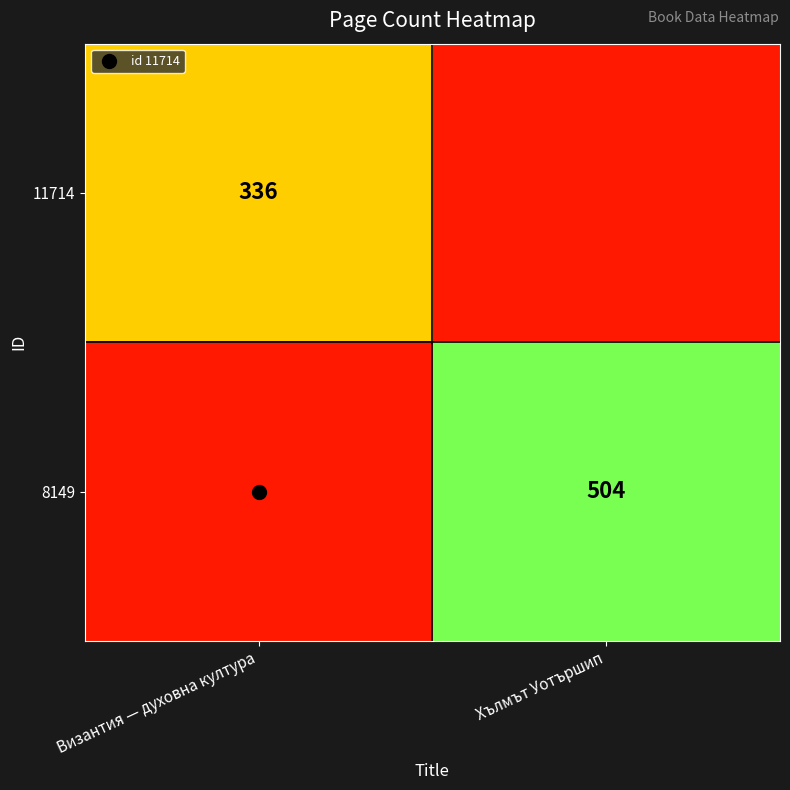

At which label does 8149 reach its peak?

Хълмът Уотършип